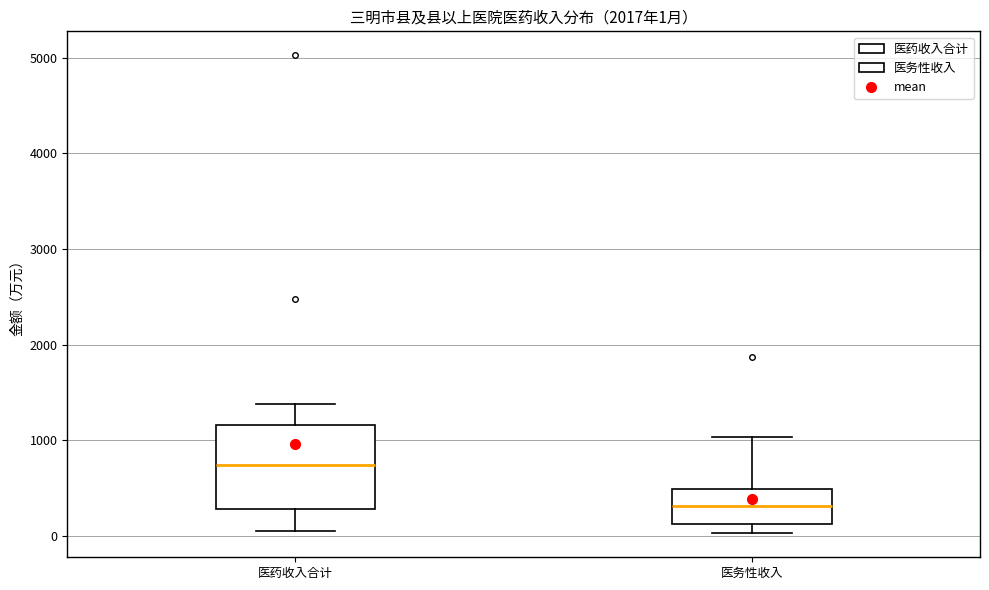

Which box is the tallest, from its lower edge to its upper edge?

医药收入合计